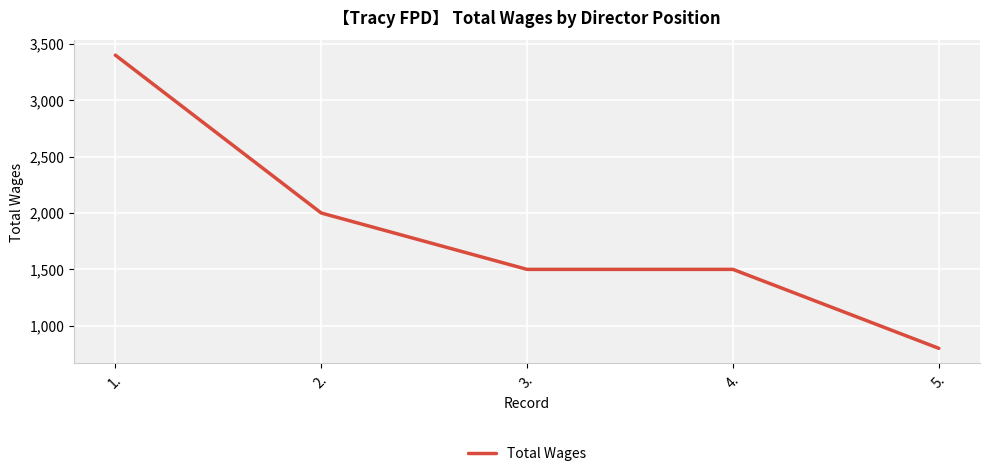

What position from the left is 2.?

2